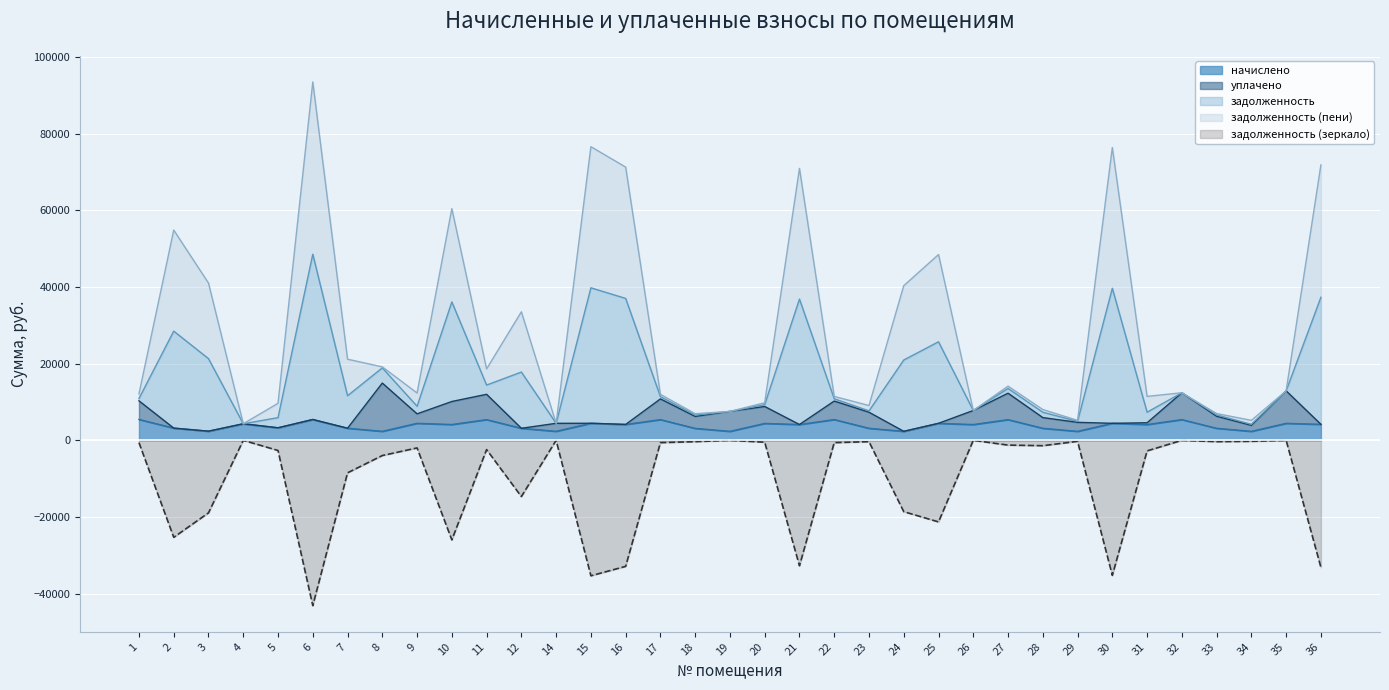

What is the maximum value for начислено?

5454.9